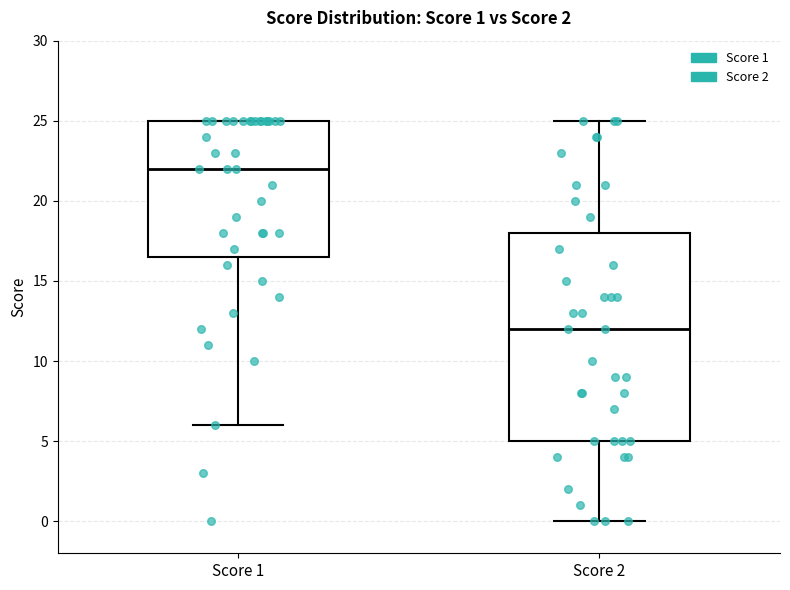

Which box is the tallest, from its lower edge to its upper edge?

Score 2